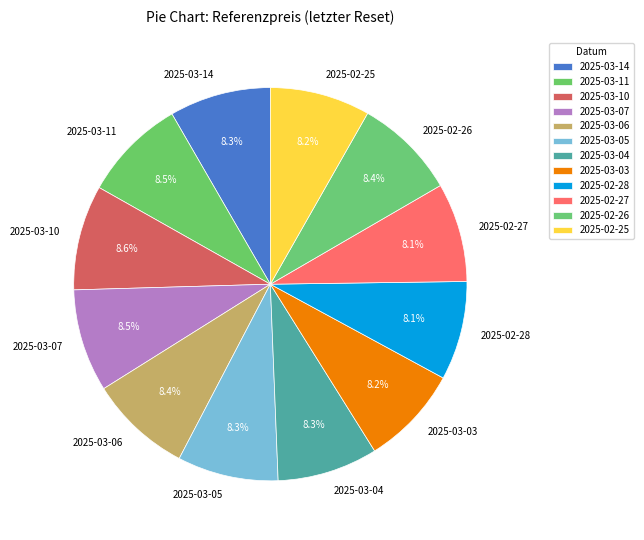

Is there a majority slice in this chart?

No